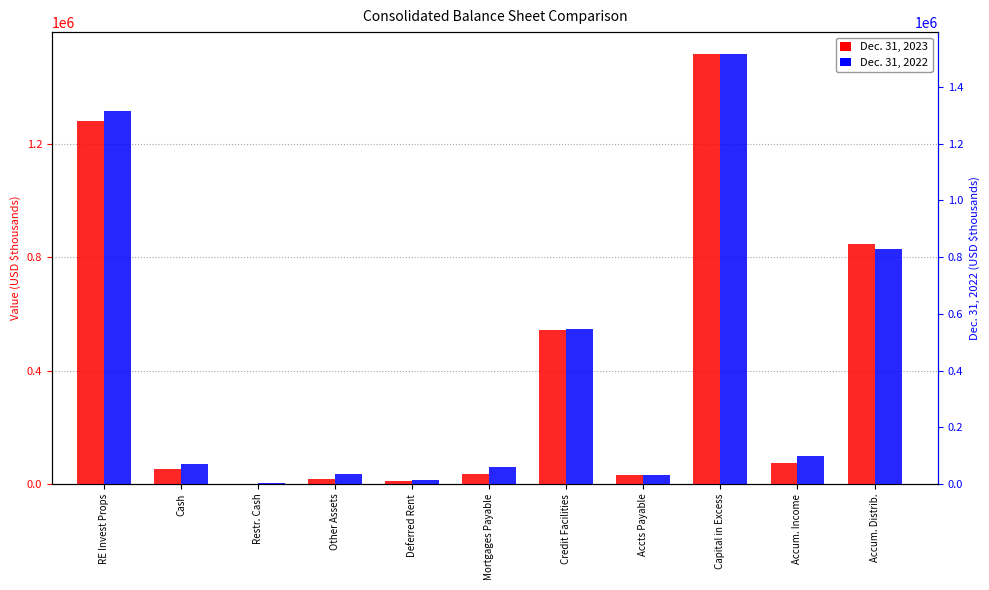

Which category has the lowest value in the Dec. 31, 2022 series?

Restr. Cash